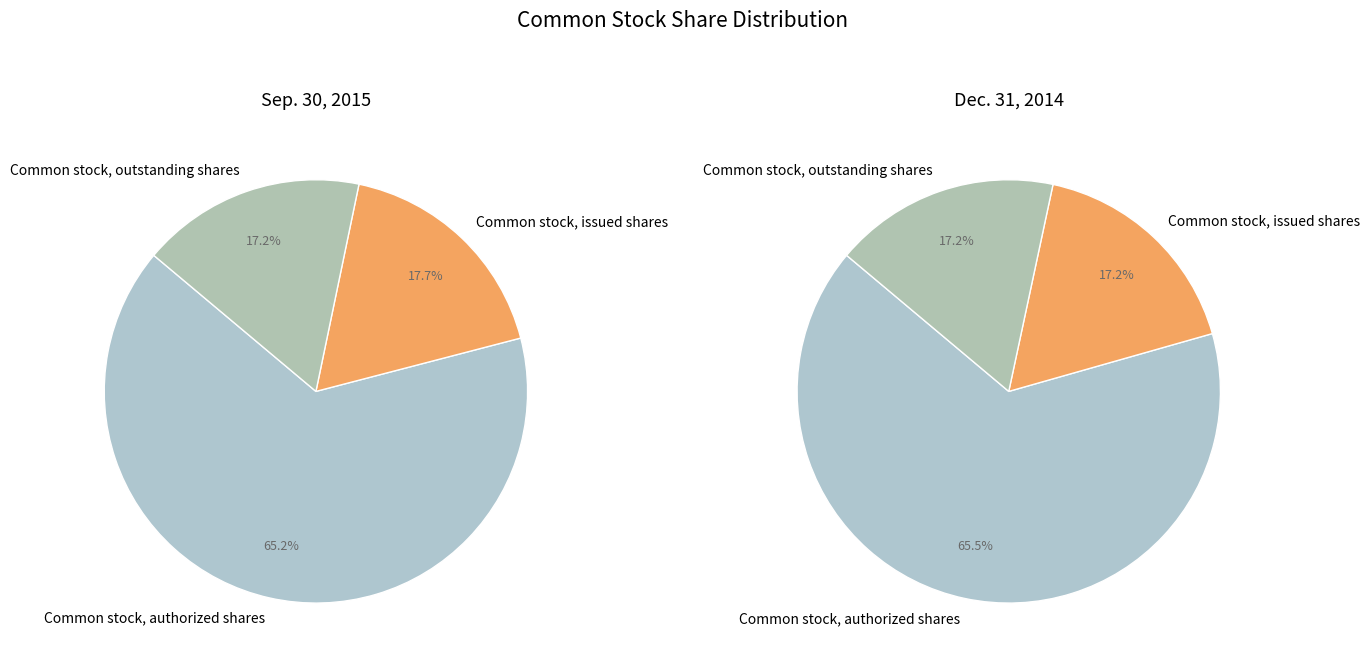

The Common stock, outstanding shares slice represents 17% of the pie. True or false?

True